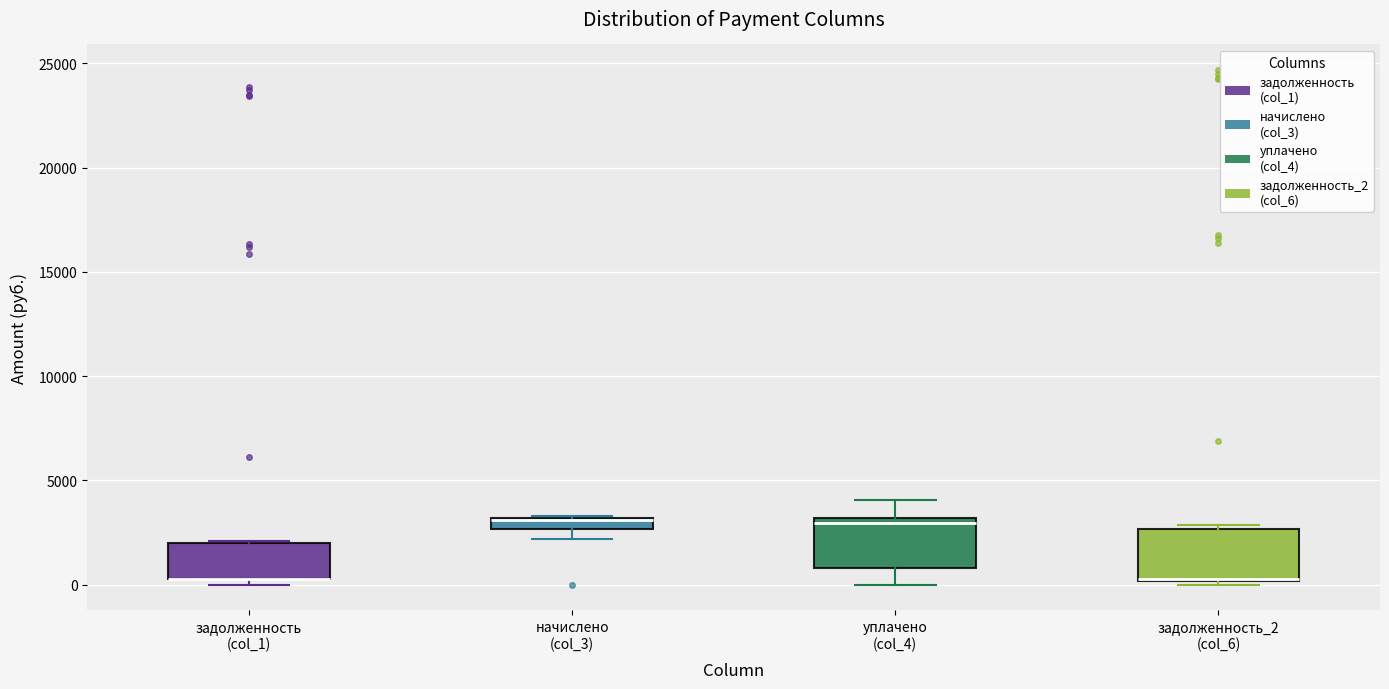

Where is the lower edge of the box for задолженность_2 (col_6) on the y-axis? The values are not printed on the chart, so give them approximately, as read against the axis.

0